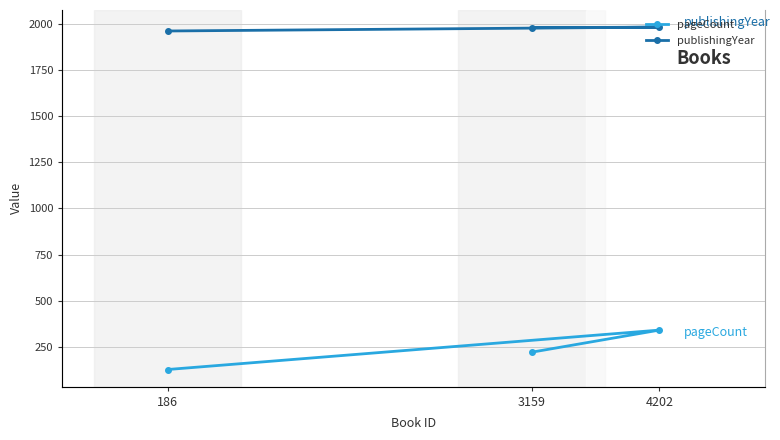

List the series in order of their overall mean, highest first.

publishingYear, pageCount